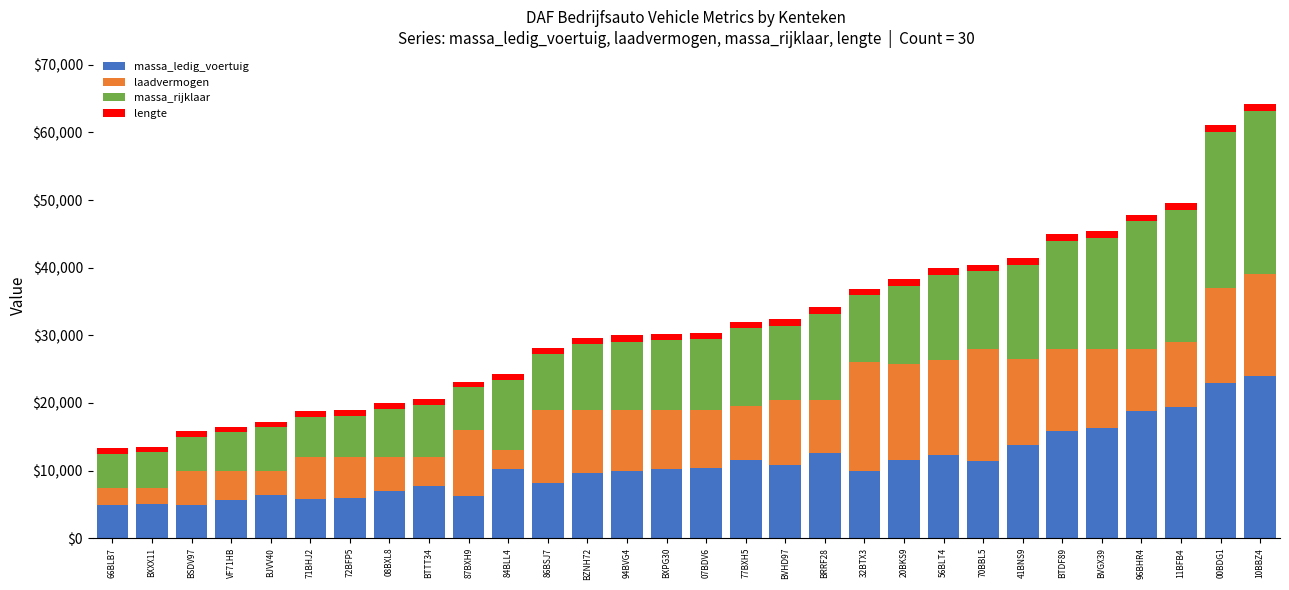

The value of massa_ledig_voertuig at 00BDG1 is 12553. True or false?

False